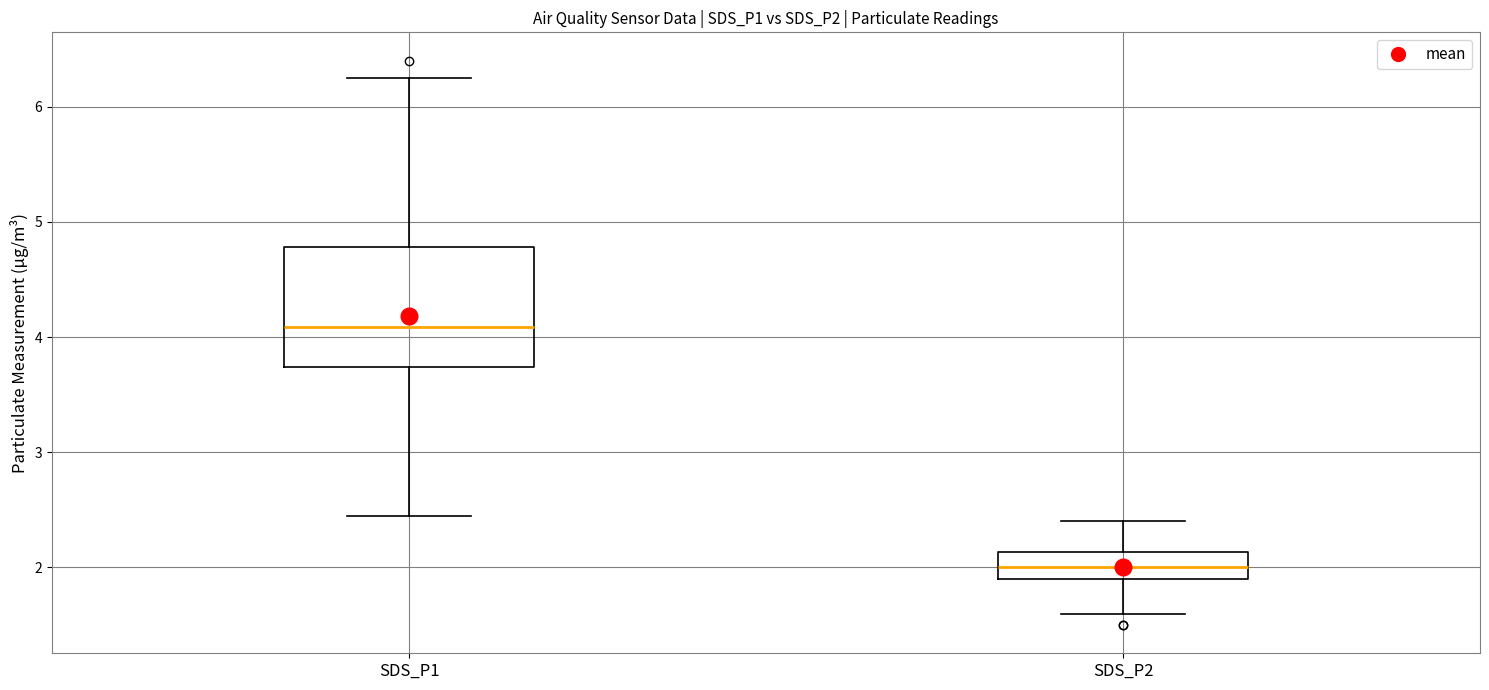

Where is the lower edge of the box for SDS_P2 on the y-axis? The values are not printed on the chart, so give them approximately, as read against the axis.

1.9